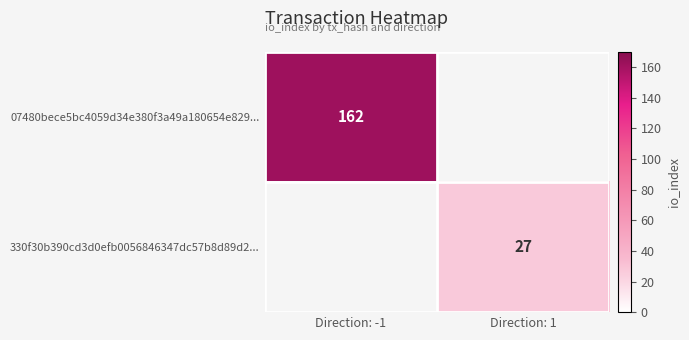

Which series has the widest spread of values?

07480bece5bc4059d34e380f3a49a180654e829...